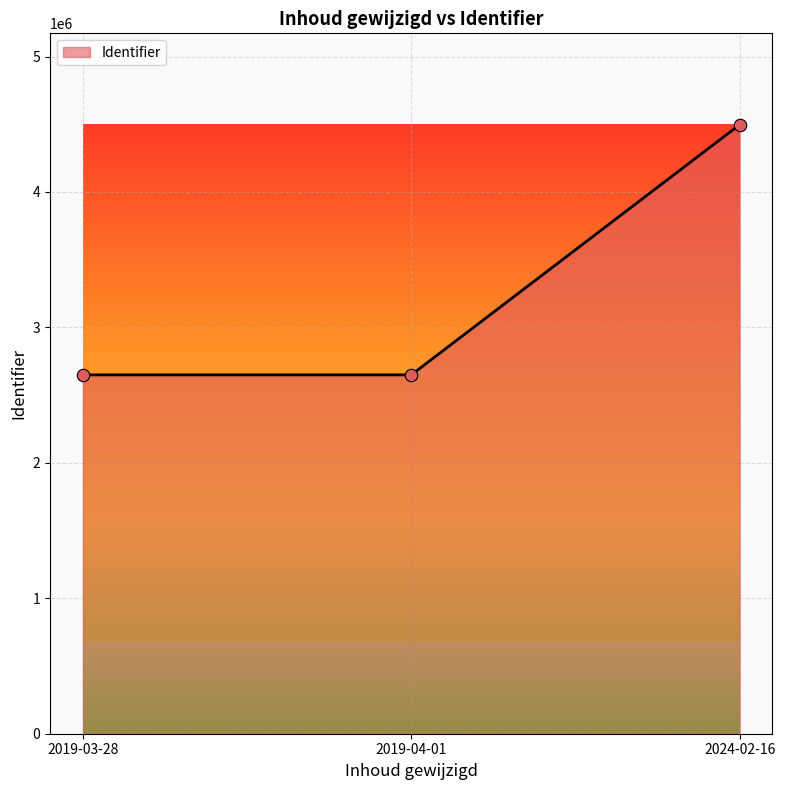

Between 2024-02-16 and 2019-04-01, which is larger?

2024-02-16